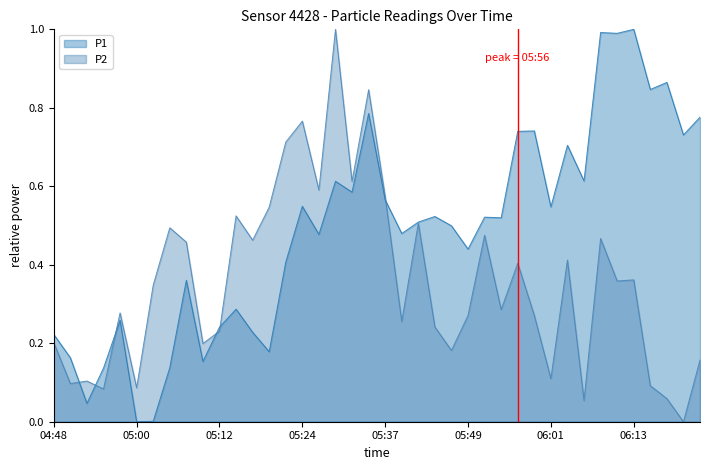

How many interior local peaks does the P2 series have?

13